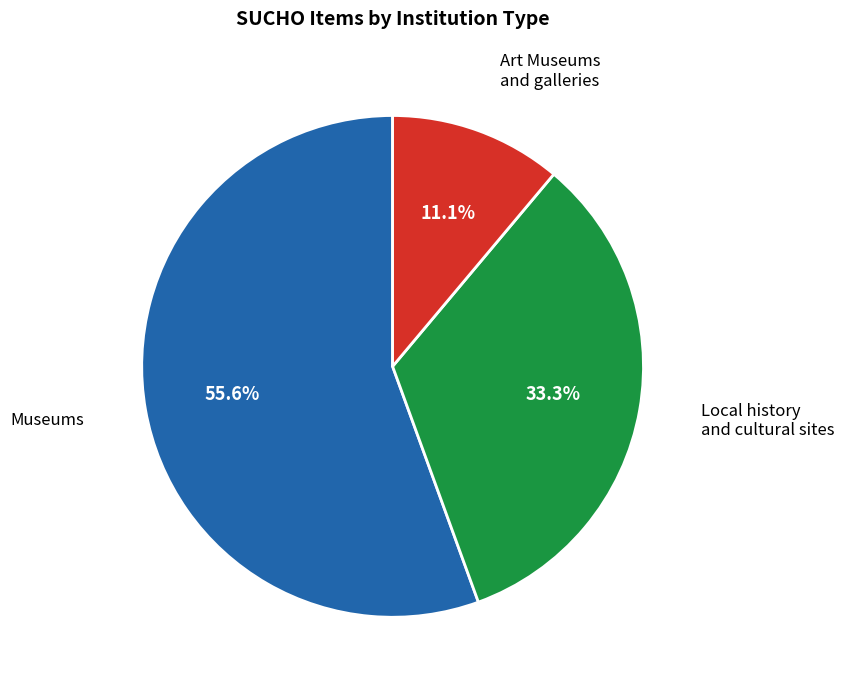

Count the number of slices in the pie.

3